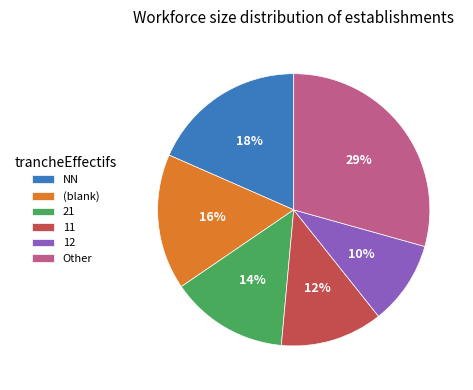

Is it true that 21 is 8% of the pie?

False